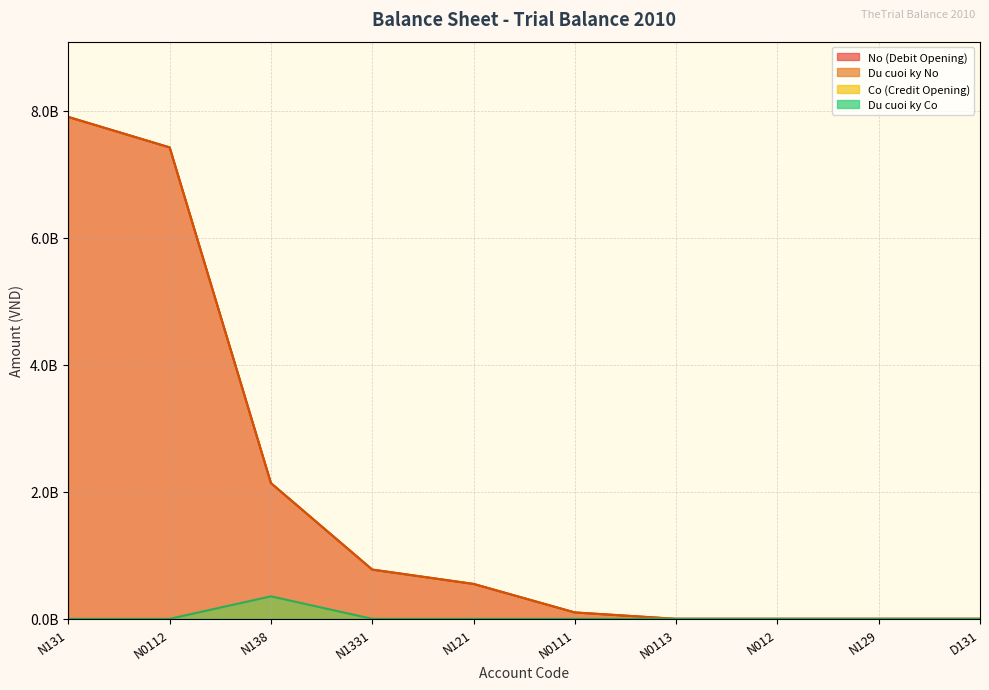

Where is No (Debit Opening) nearest to the value 3950807402?

N138